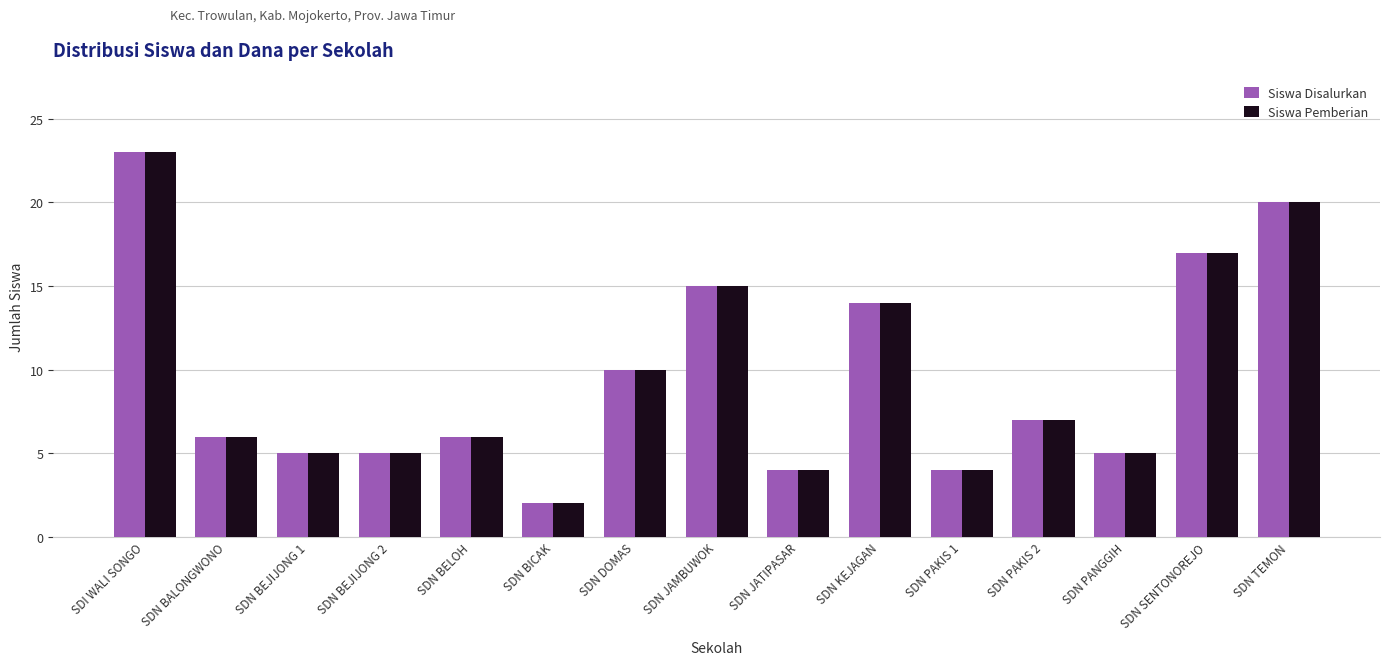

What is the total value across all series at SDN KEJAGAN?

28